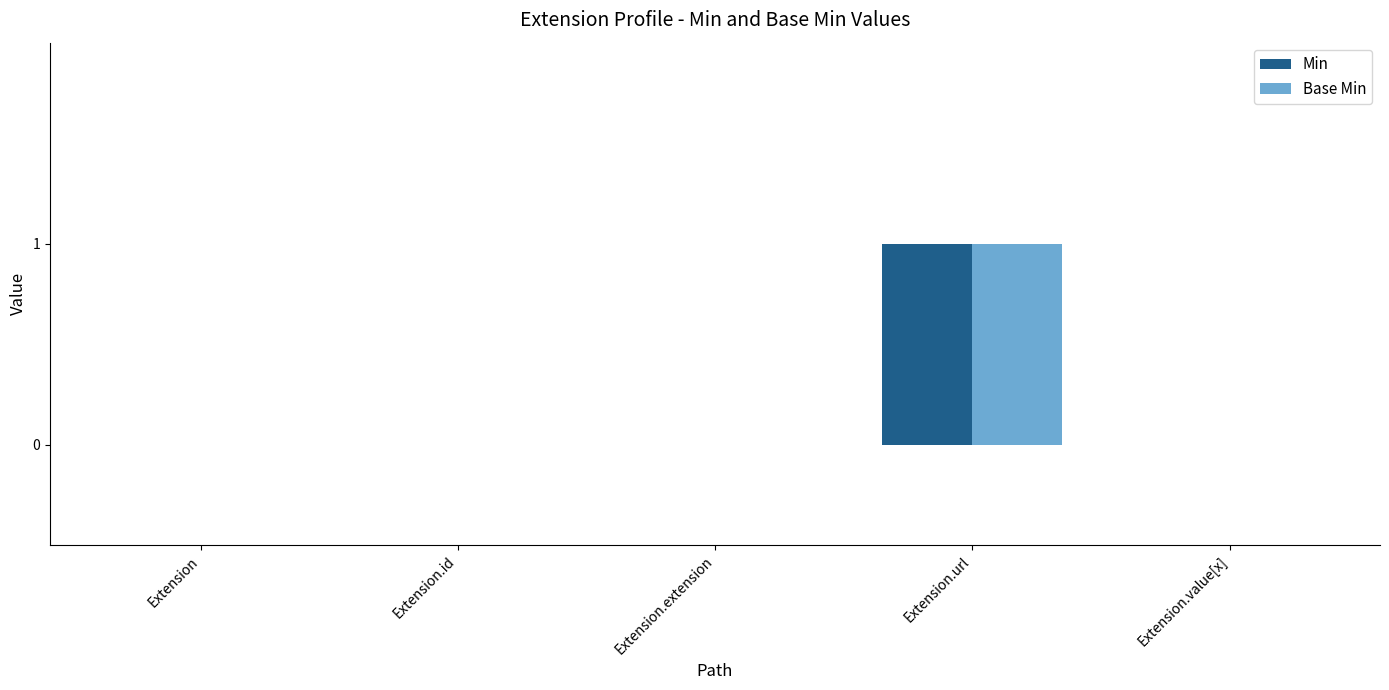

True or false: Base Min has a value of 0 at Extension.extension.

True